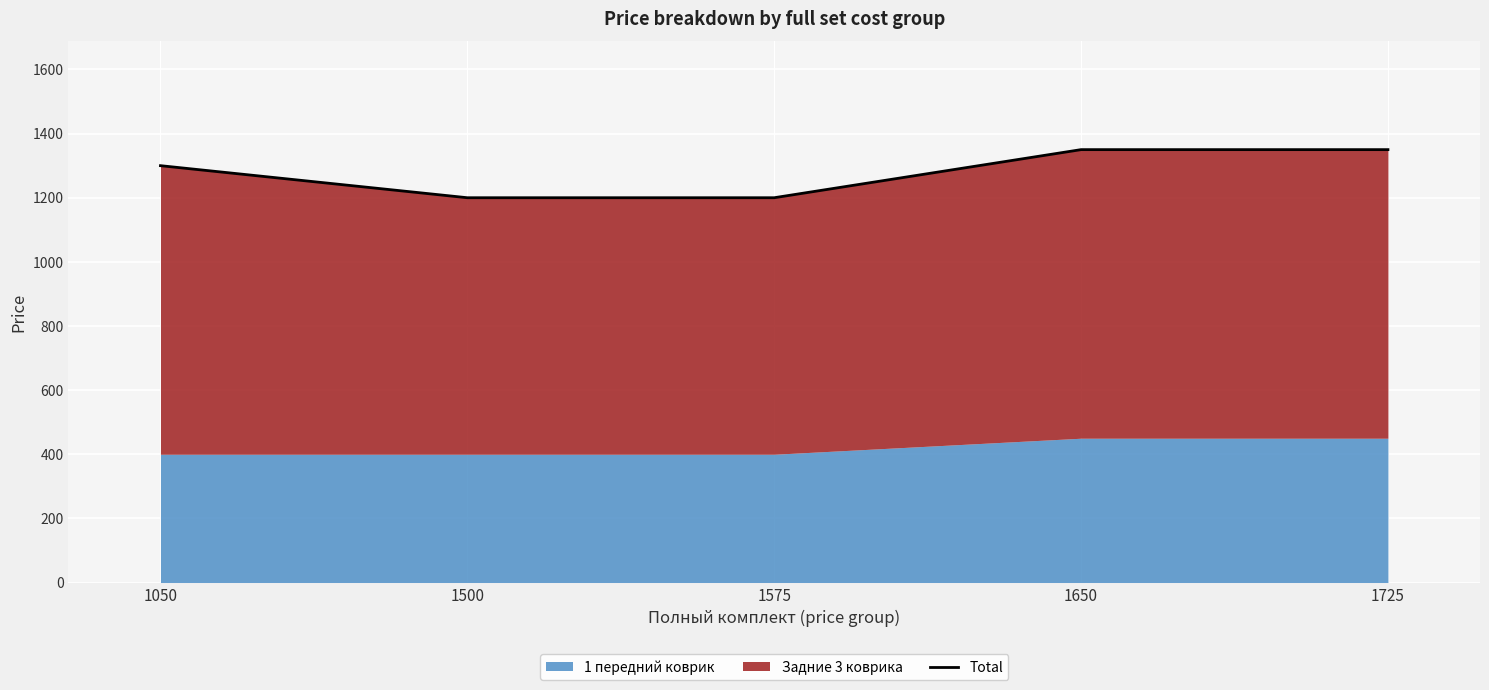

The value at 1575 is 1200. True or false?

True